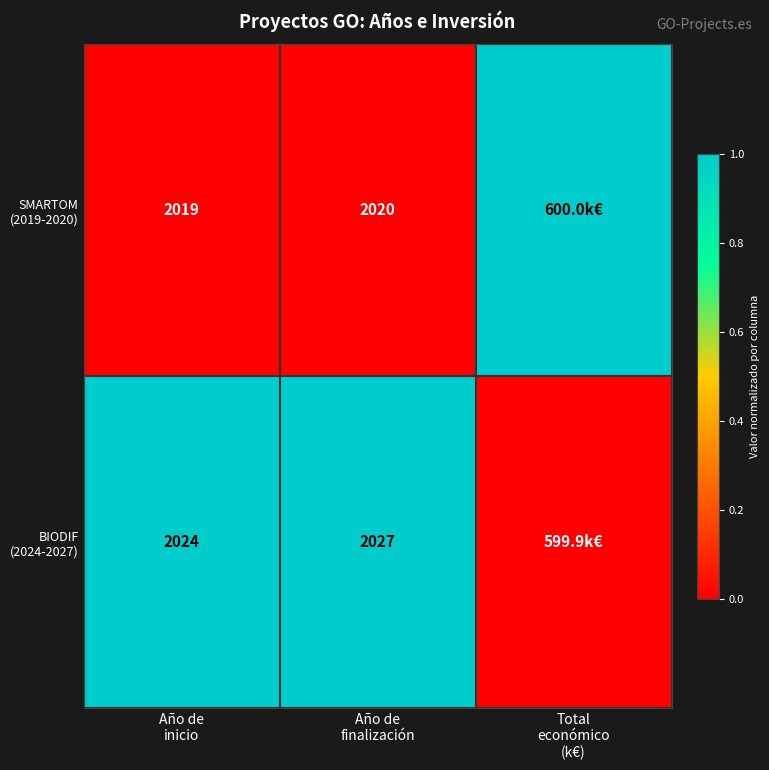

How many values in SMARTOM (2019-2020) are above zero?

1